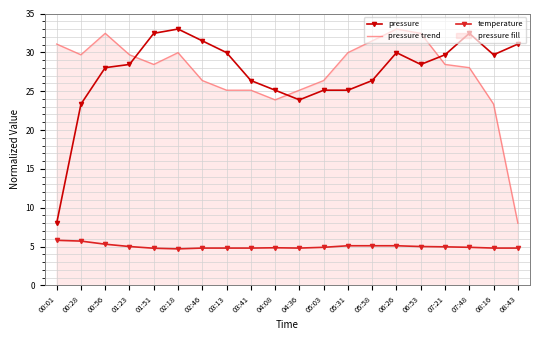

True or false: pressure trend and temperature cross at least once.

False